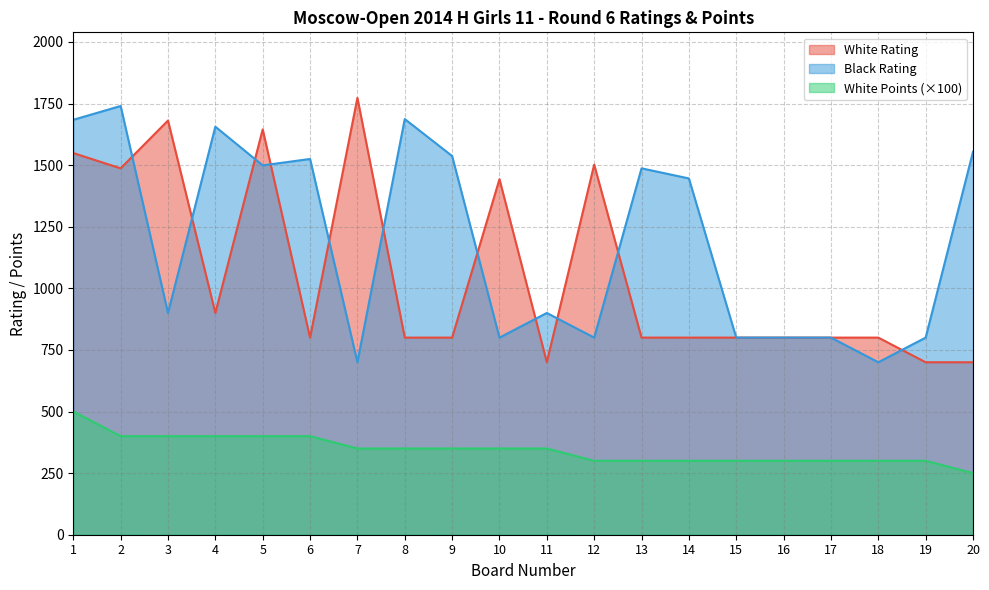

Does the chart display data point markers on the line(s)?

No